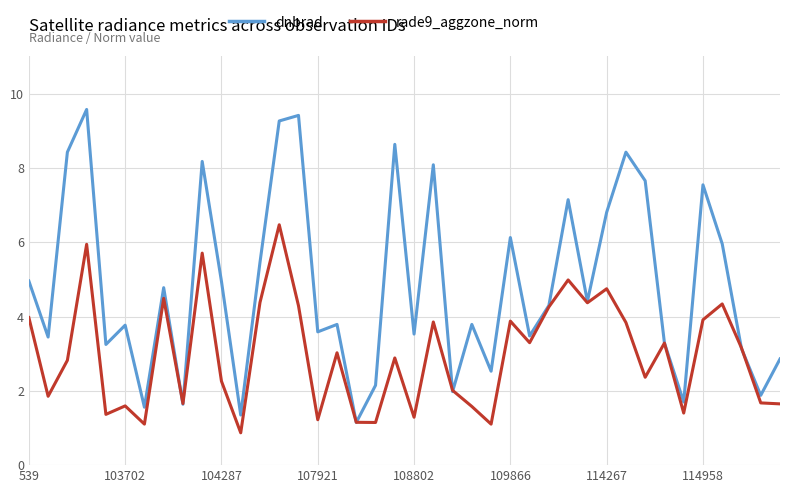

Rank the series by their maximum value, from lowest to highest.

rade9_aggzone_norm, dnbrad